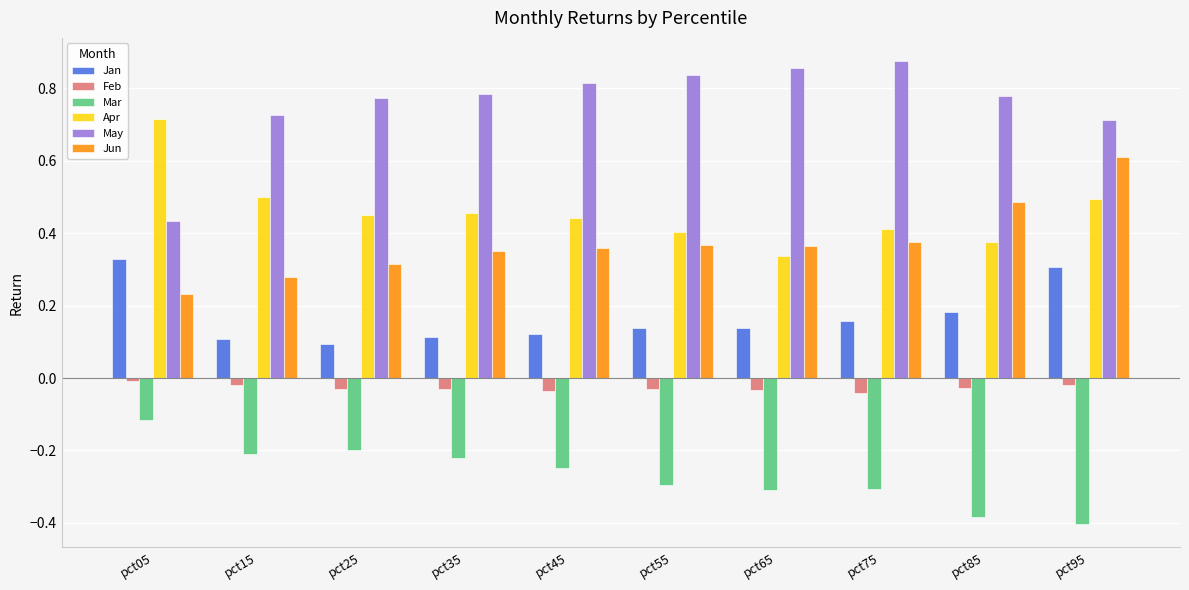

Count the number of categories in the chart.

10